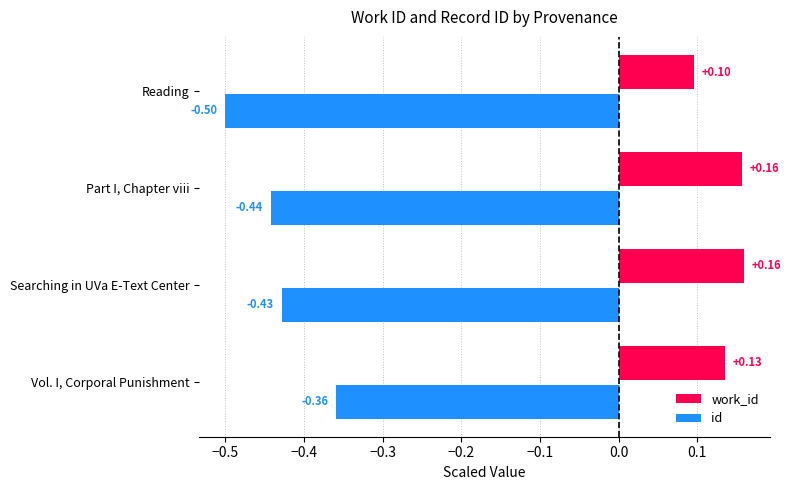

What is the difference between the highest and lowest values at Vol. I, Corporal Punishment?

0.5